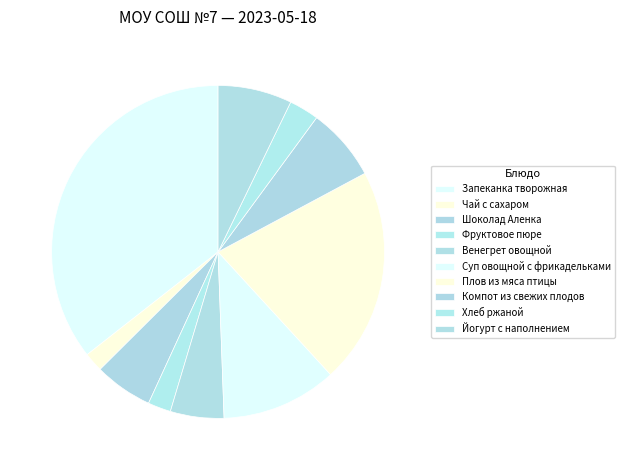

Between Венегрет овощной and Плов из мяса птицы, which is larger?

Плов из мяса птицы